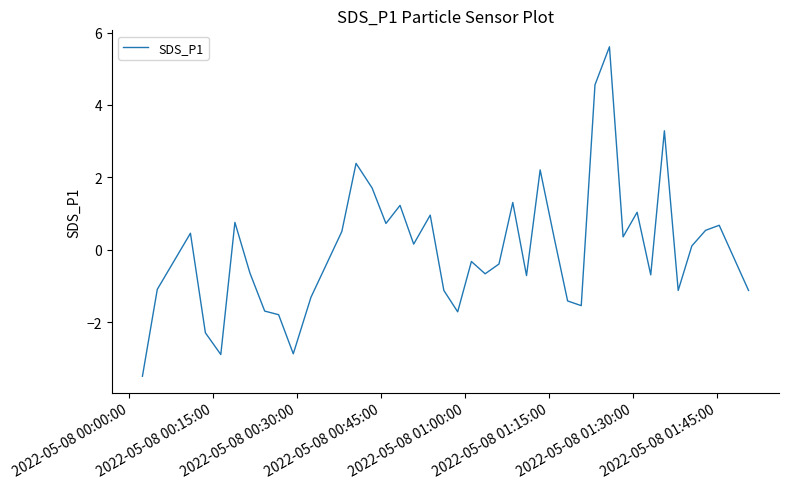

What is the greatest value displayed?

5.6